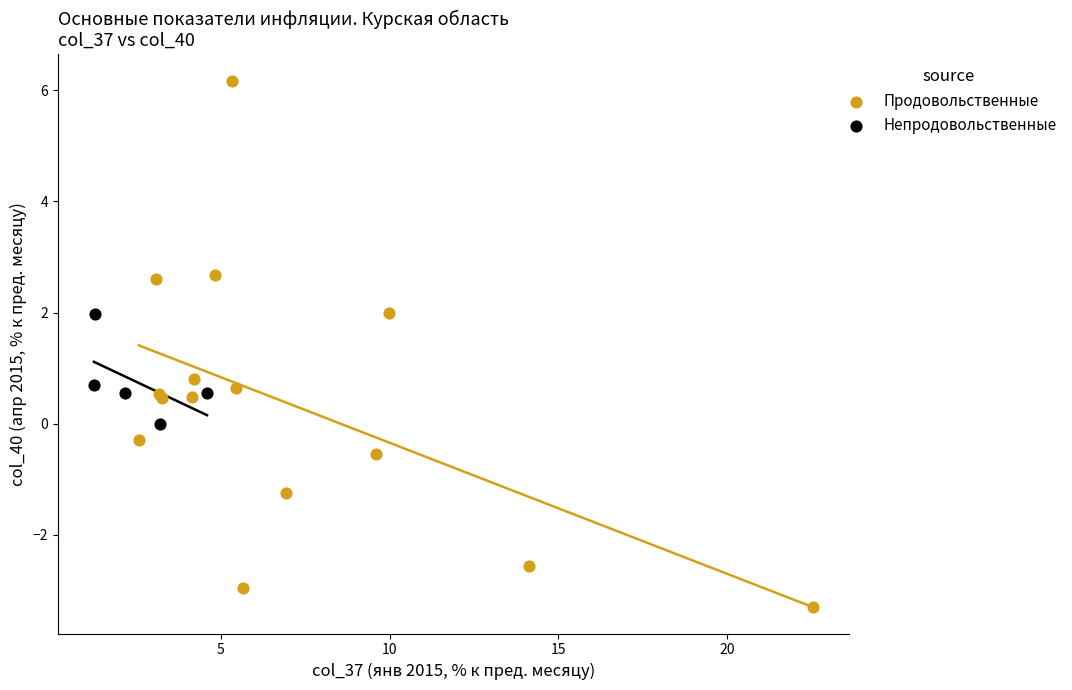

Which series reaches the minimum Y coordinate?

Продовольственные